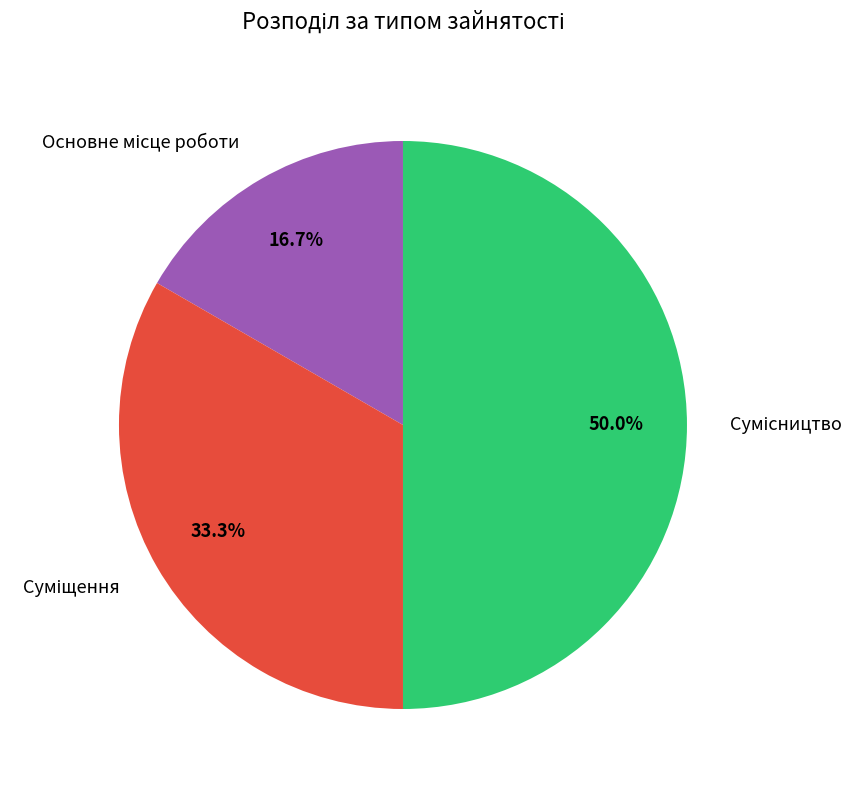

Count the number of slices in the pie.

3